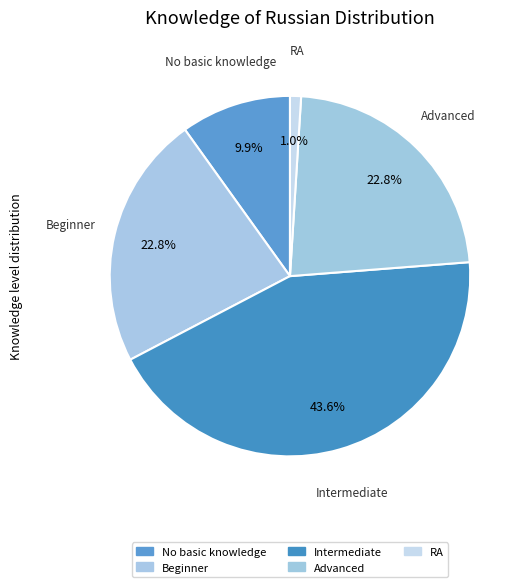

How many slices are in this pie chart?

5